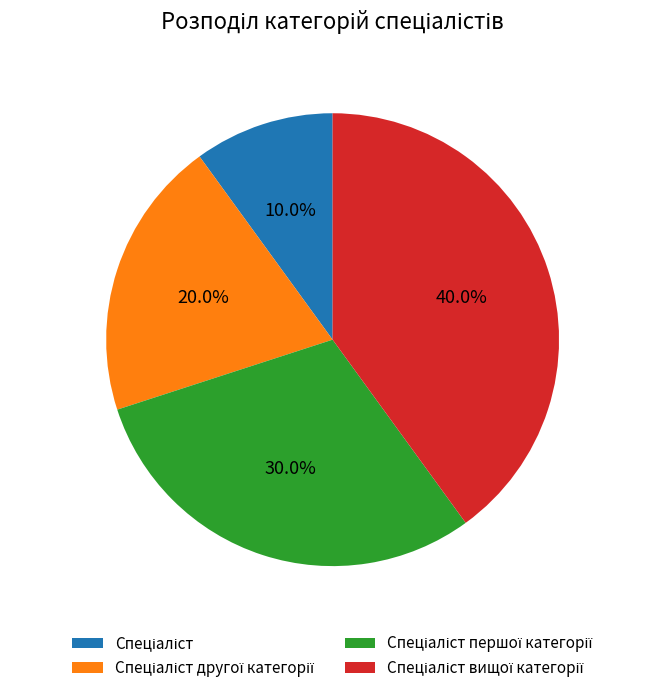

Count the number of slices in the pie.

4